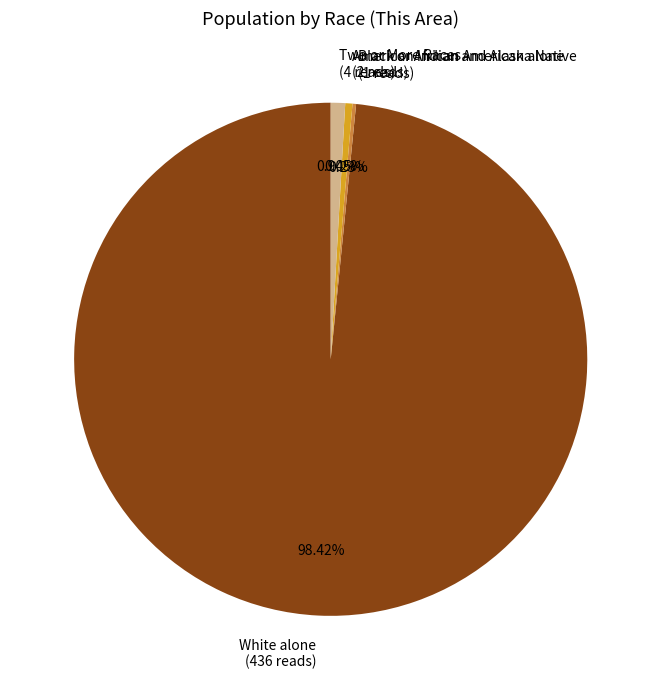

Between American Indian and Alaska Native (2 reads) and White alone (436 reads), which is larger?

White alone (436 reads)